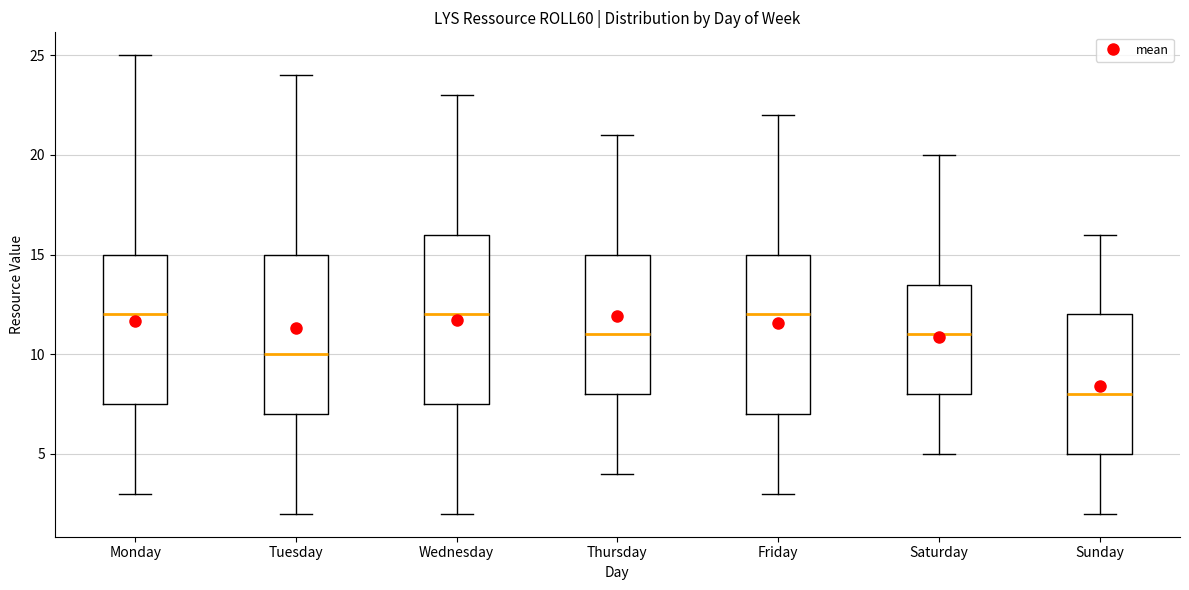

Where does the lower whisker of the box for Friday end on the y-axis? The values are not printed on the chart, so give them approximately, as read against the axis.

3.0